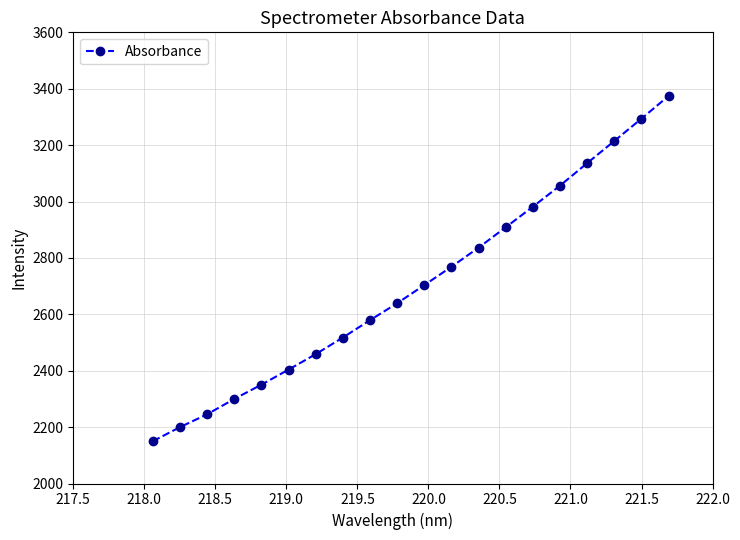

How many data points does each series have?

20